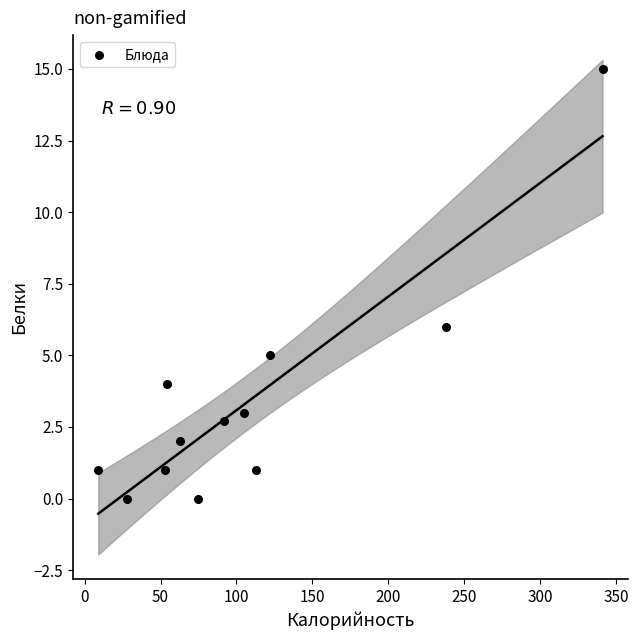

What Y value in the scatter plot is closest to 7?

6.0